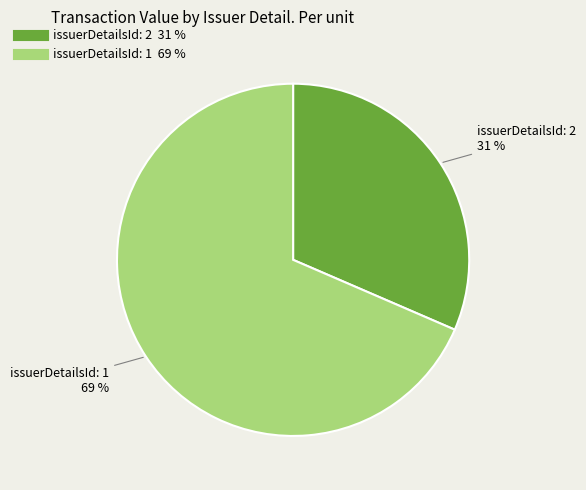

Does any single category account for the majority?

Yes